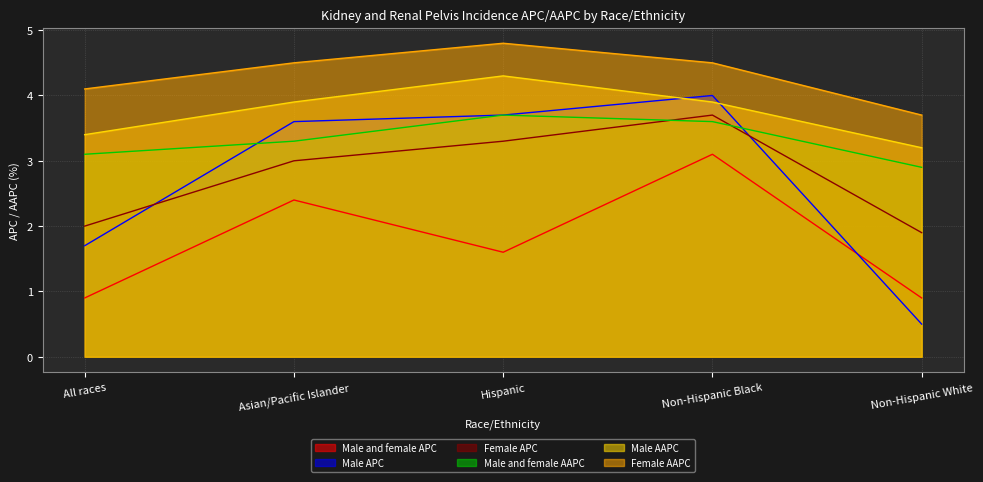

What is the difference between the Male AAPC values at Asian/Pacific Islander and All races?

0.5